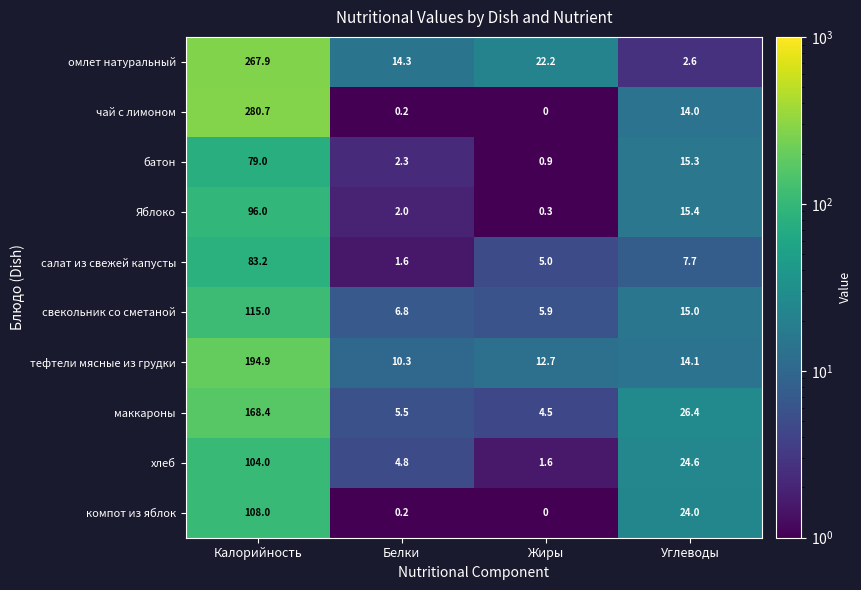

What is the sum of all Яблоко values?

113.7